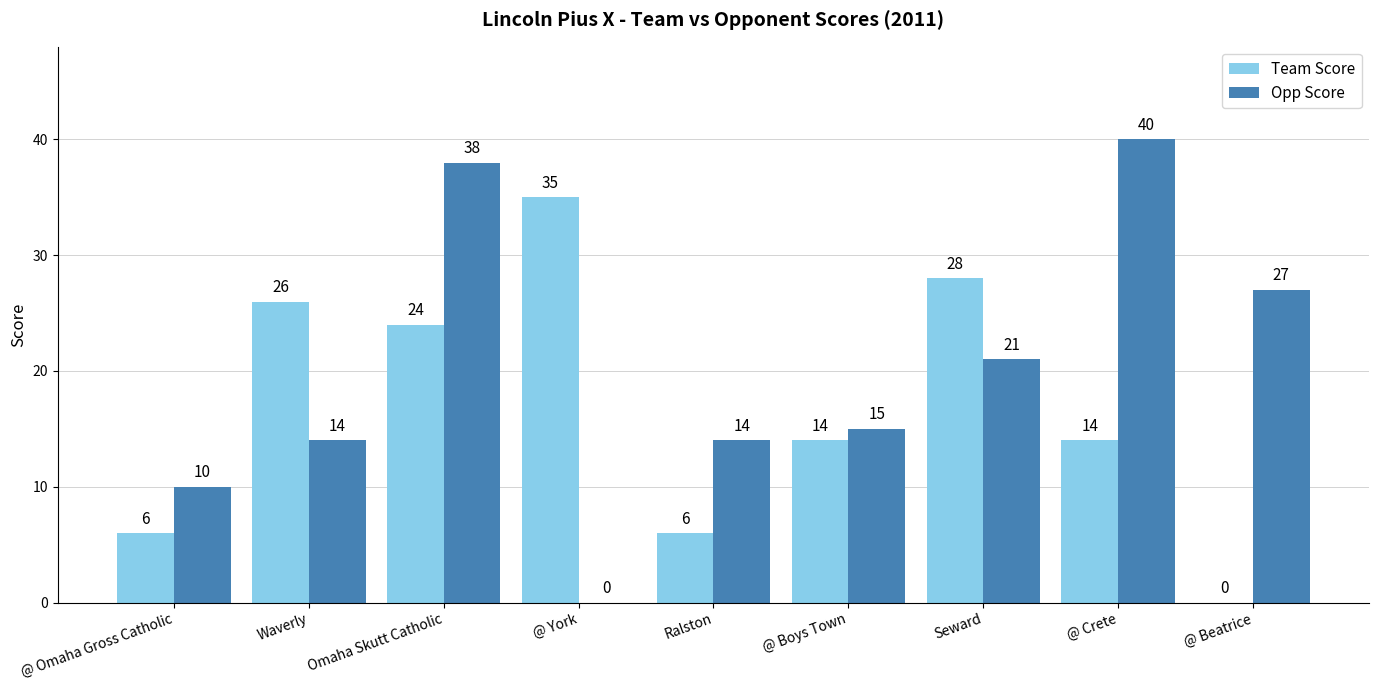

Which series changed the most between Waverly and Seward?

Opp Score